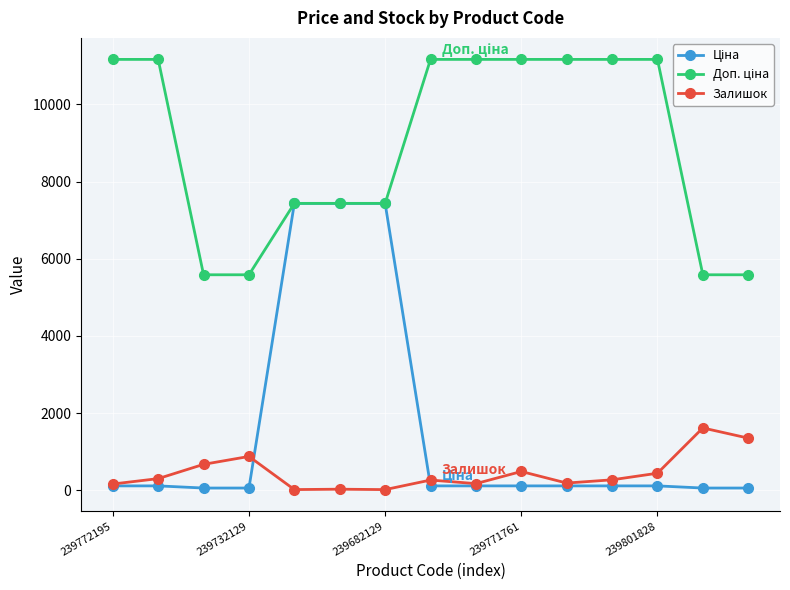

What is the maximum value for Залишок?

1614.0